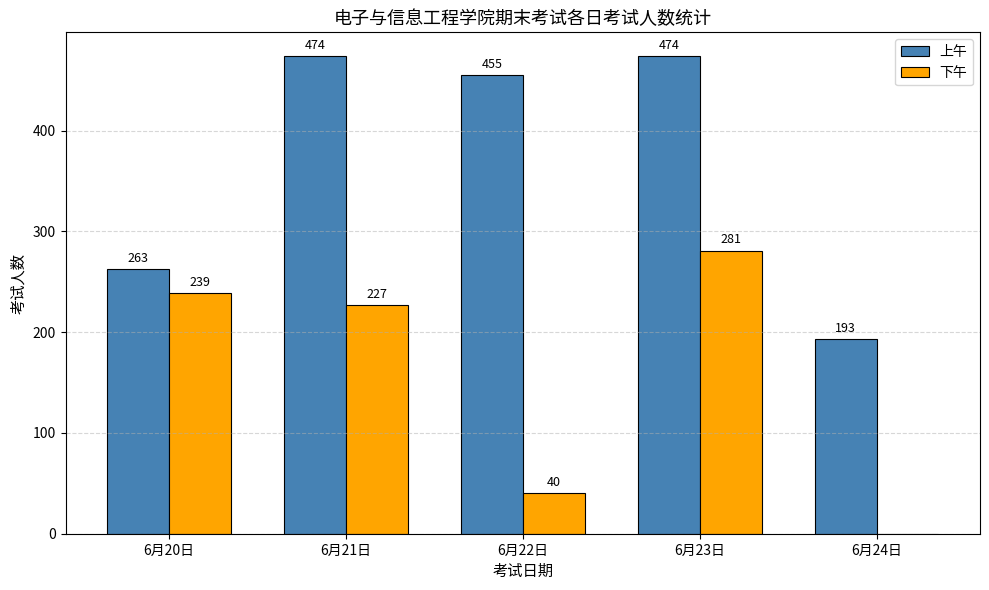

What is the greatest value displayed?

474